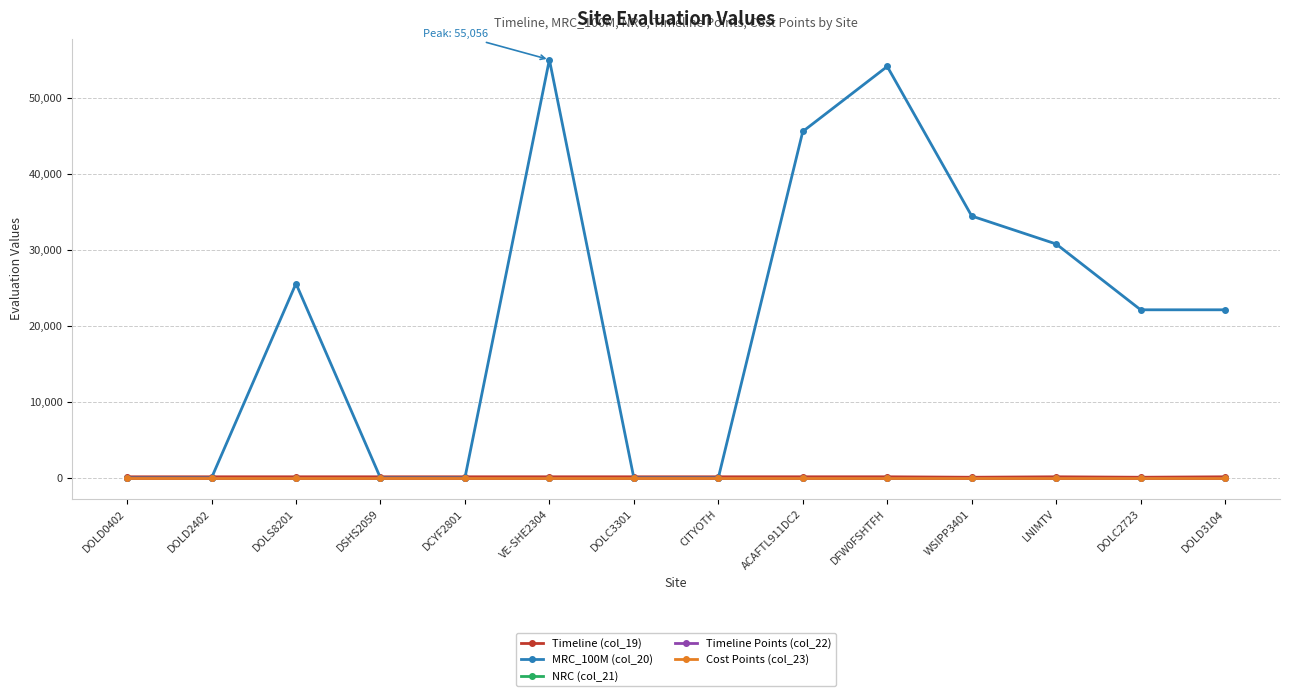

True or false: MRC_100M (col_20) has more than 1 points higher than both neighbors.

True